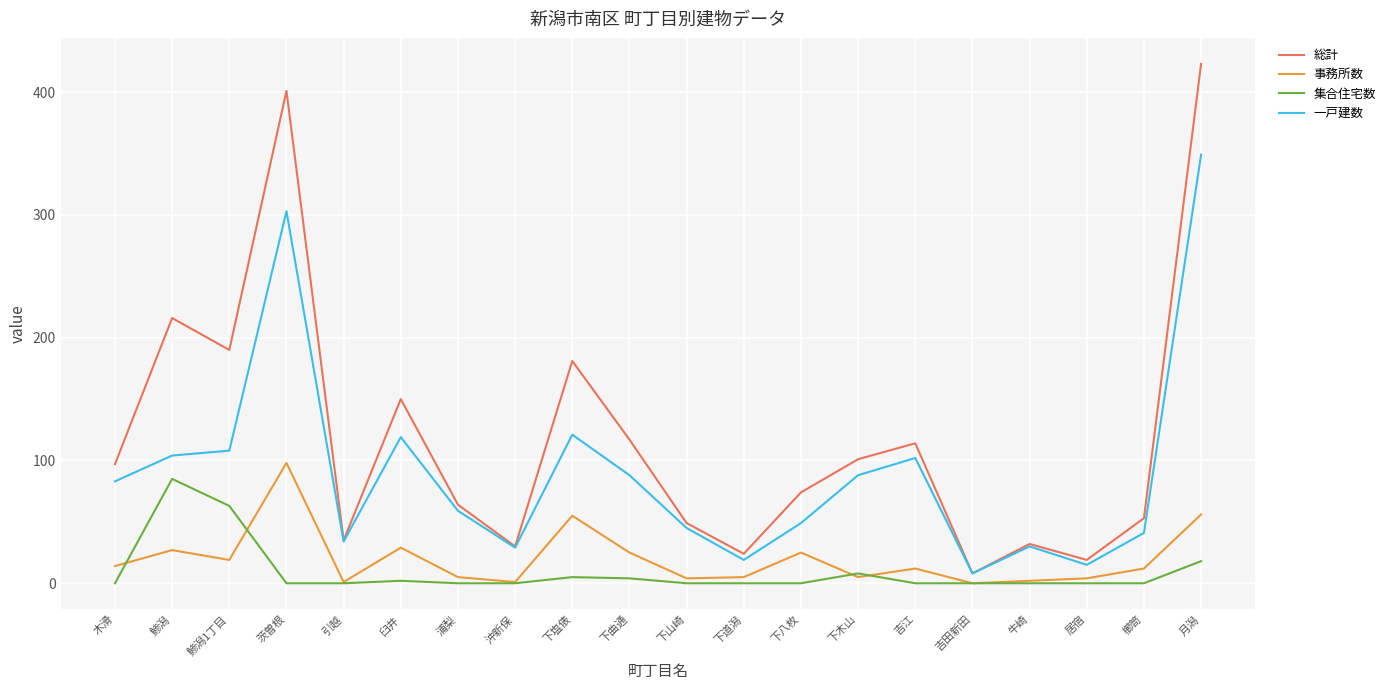

Which series has the largest total across all categories?

総計